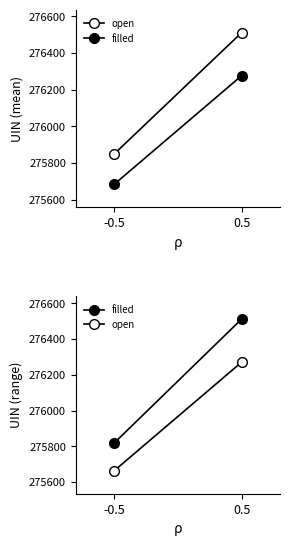

Where is open nearest to the value 275966?

-0.5